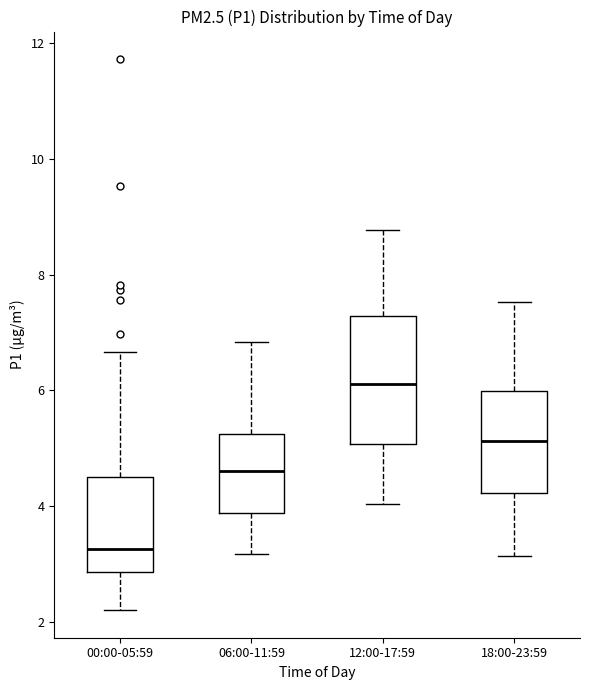

Comparing the boxes themselves (not the whiskers), which one is the tallest?

12:00-17:59